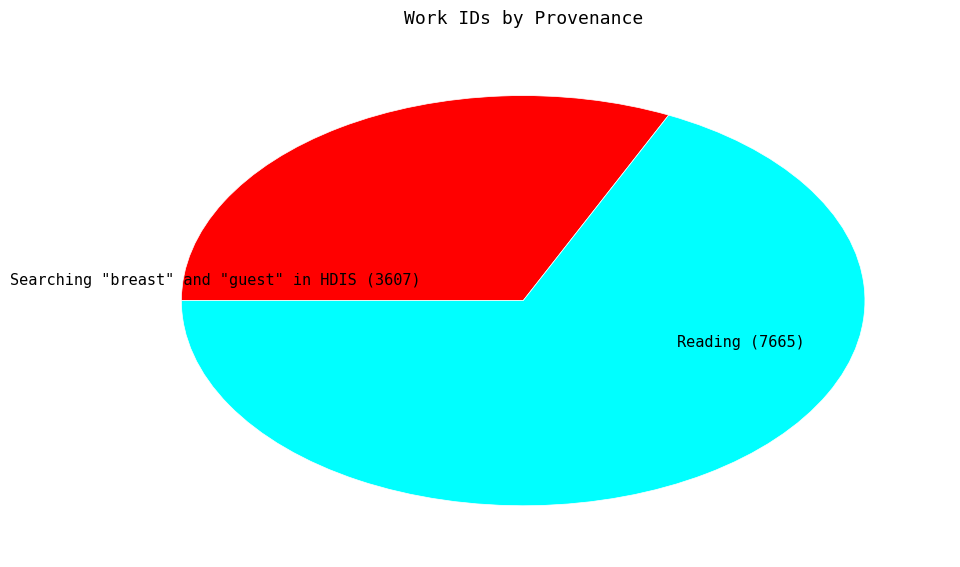

Approximately how many times larger is the value at Reading (7665) compared to Searching "breast" and "guest" in HDIS (3607)?

2.1